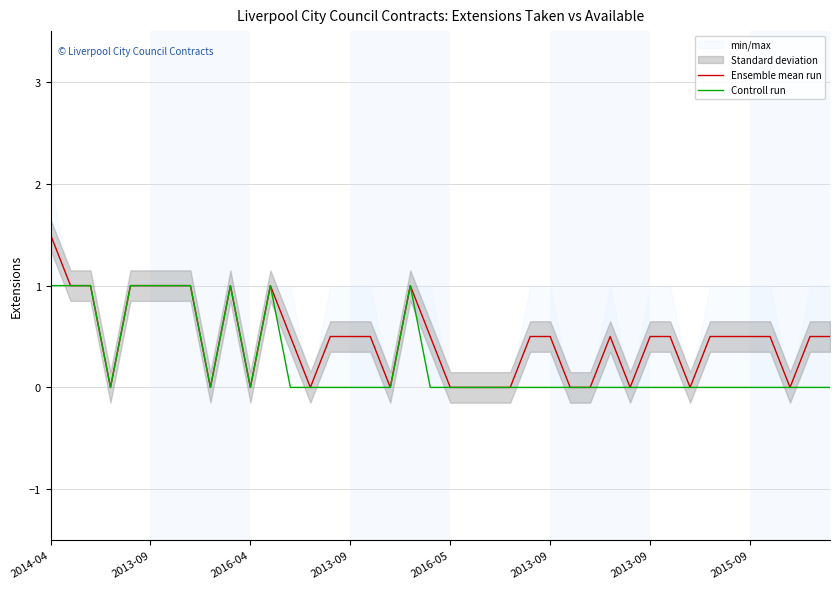

What are all the series names shown in the legend?

Ensemble mean run, Controll run